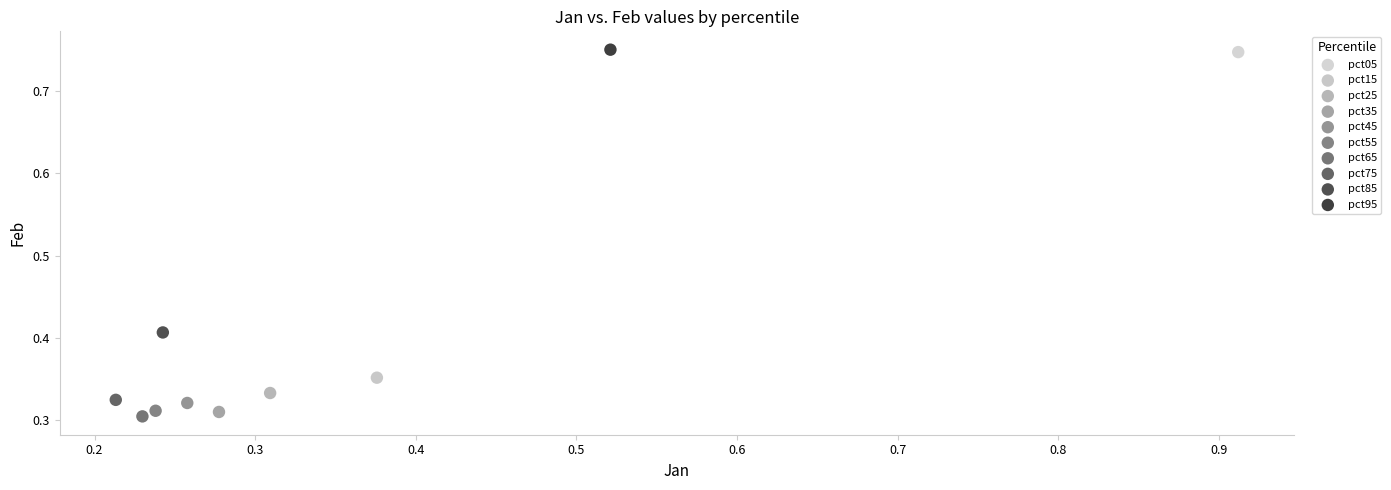

What are all the series names shown in the legend?

pct05, pct15, pct25, pct35, pct45, pct55, pct65, pct75, pct85, pct95